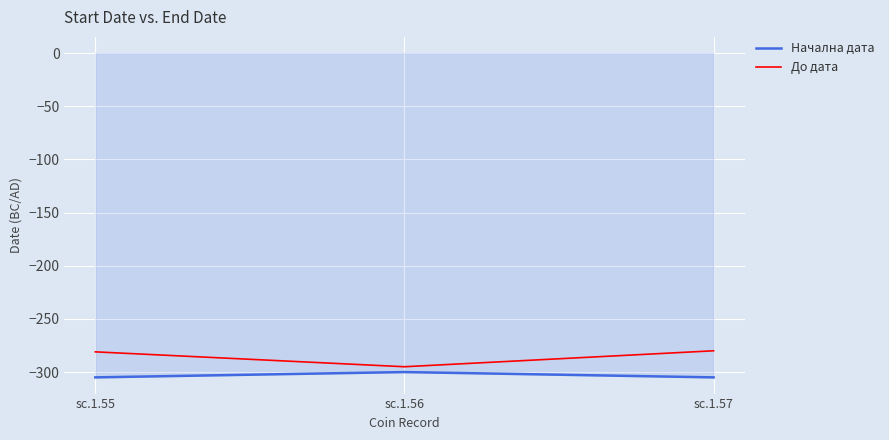

True or false: Начална дата has a value of -305 at sc.1.55.

True